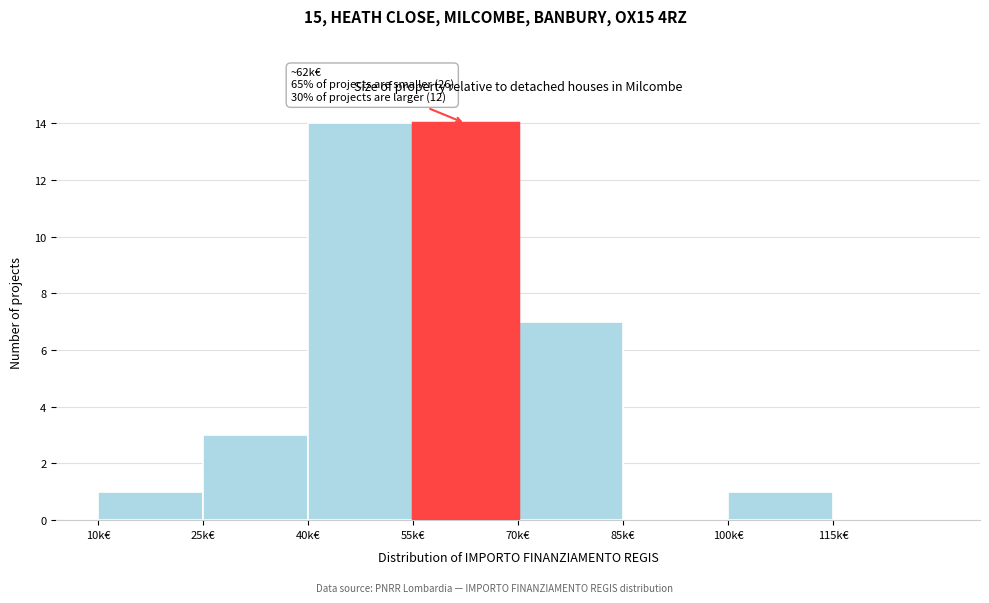

Reading right to left, list all the values displayed in this chart.

115k€=0	100k€=1	85k€=0	70k€=7	55k€=14	40k€=14	25k€=3	10k€=1